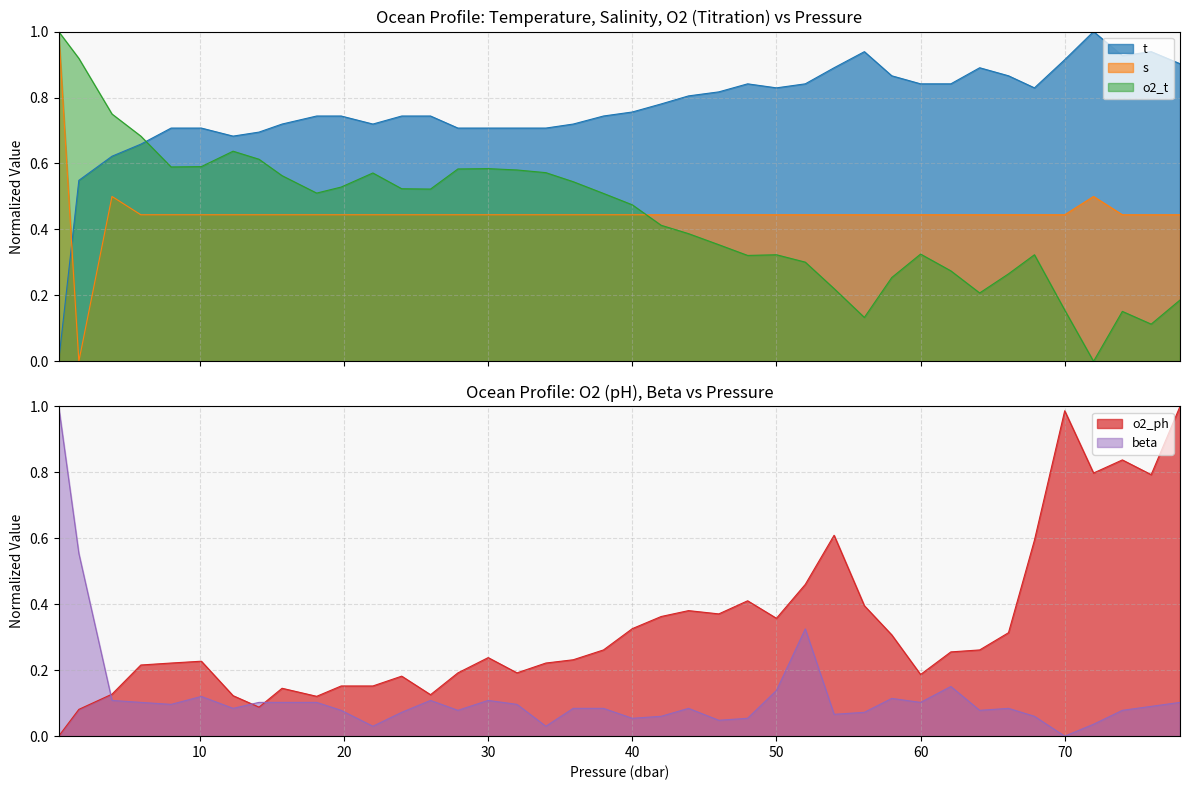

At which category does the chart reach its peak across all series?

72.0